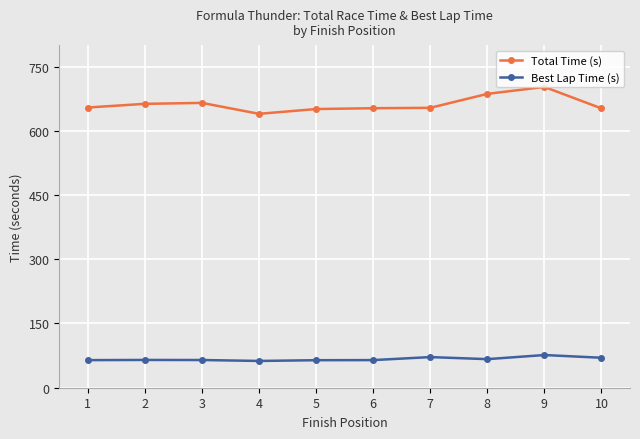

What is the average value of the Total Time (s) series?

661.9